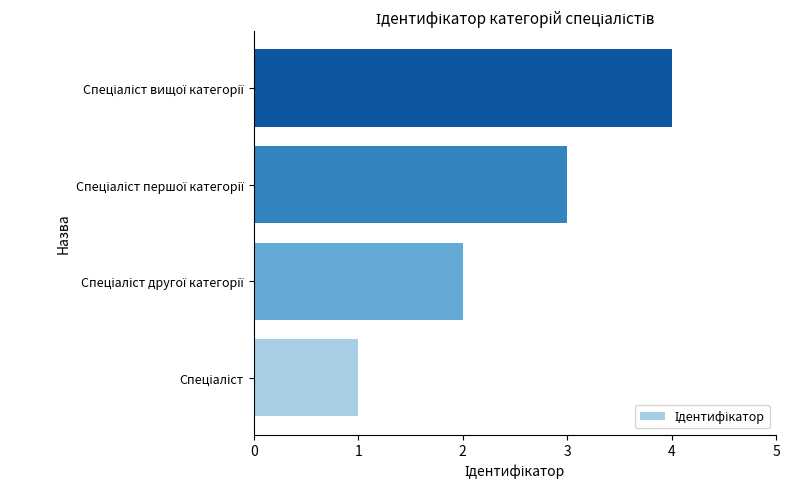

How many categories are shown in the chart?

4